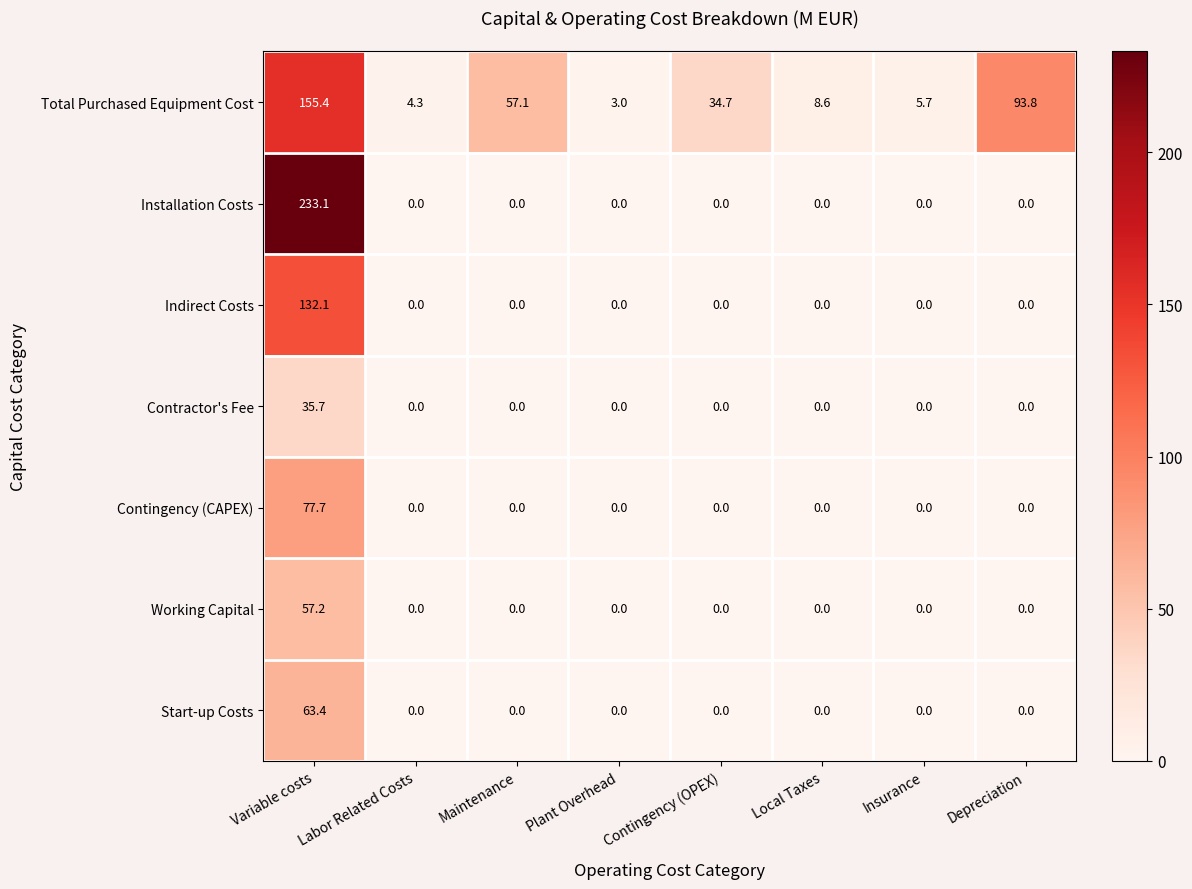

How many data points in Installation Costs are above 0?

1